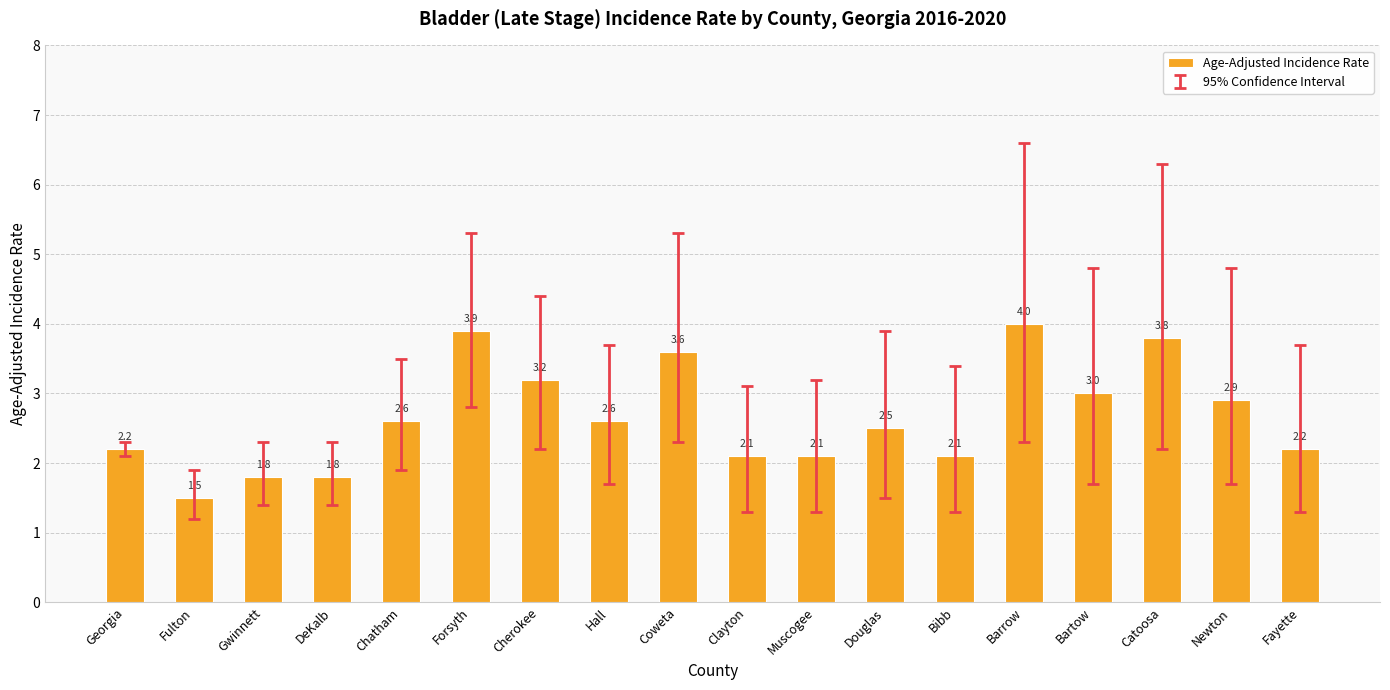

How many data points are above 2?

15